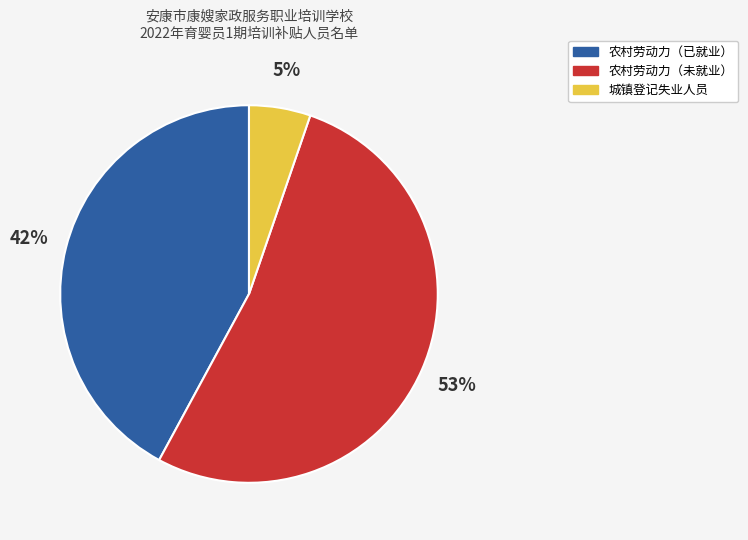

Which category has the smallest portion of the pie?

城镇登记失业人员